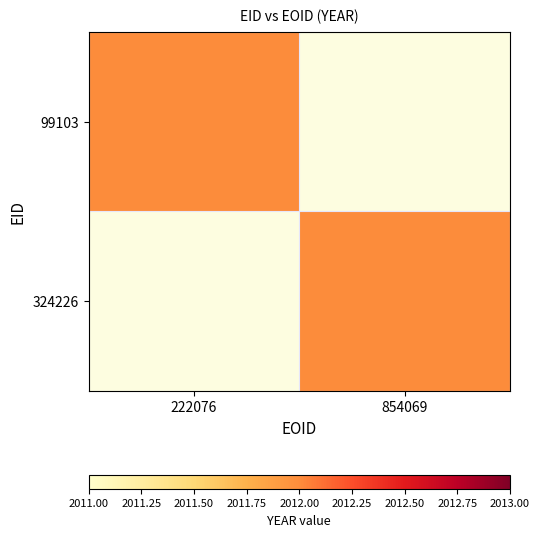

The 99103 series shows 761 at 1. True or false?

False